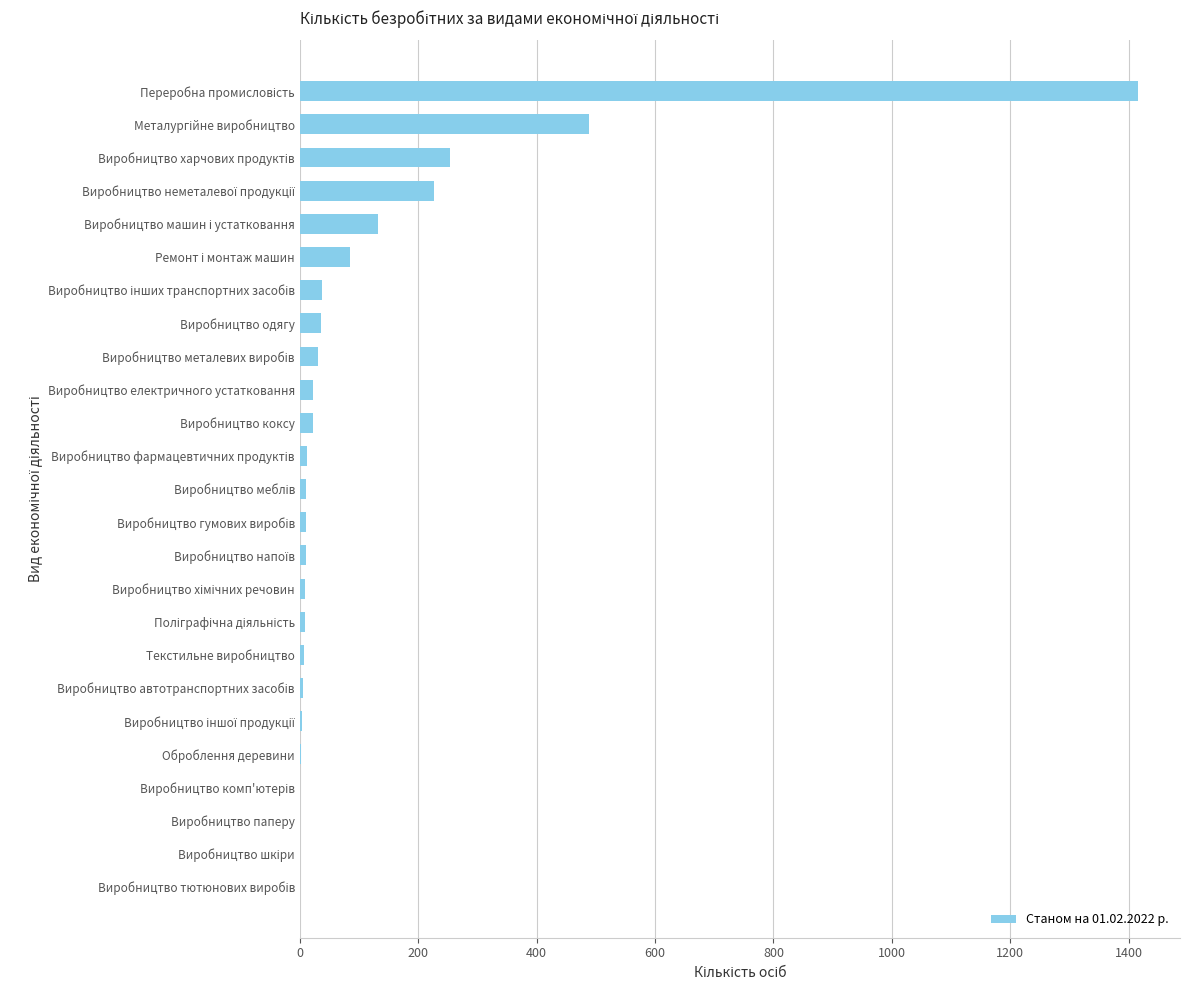

What is the greatest value displayed?

1416